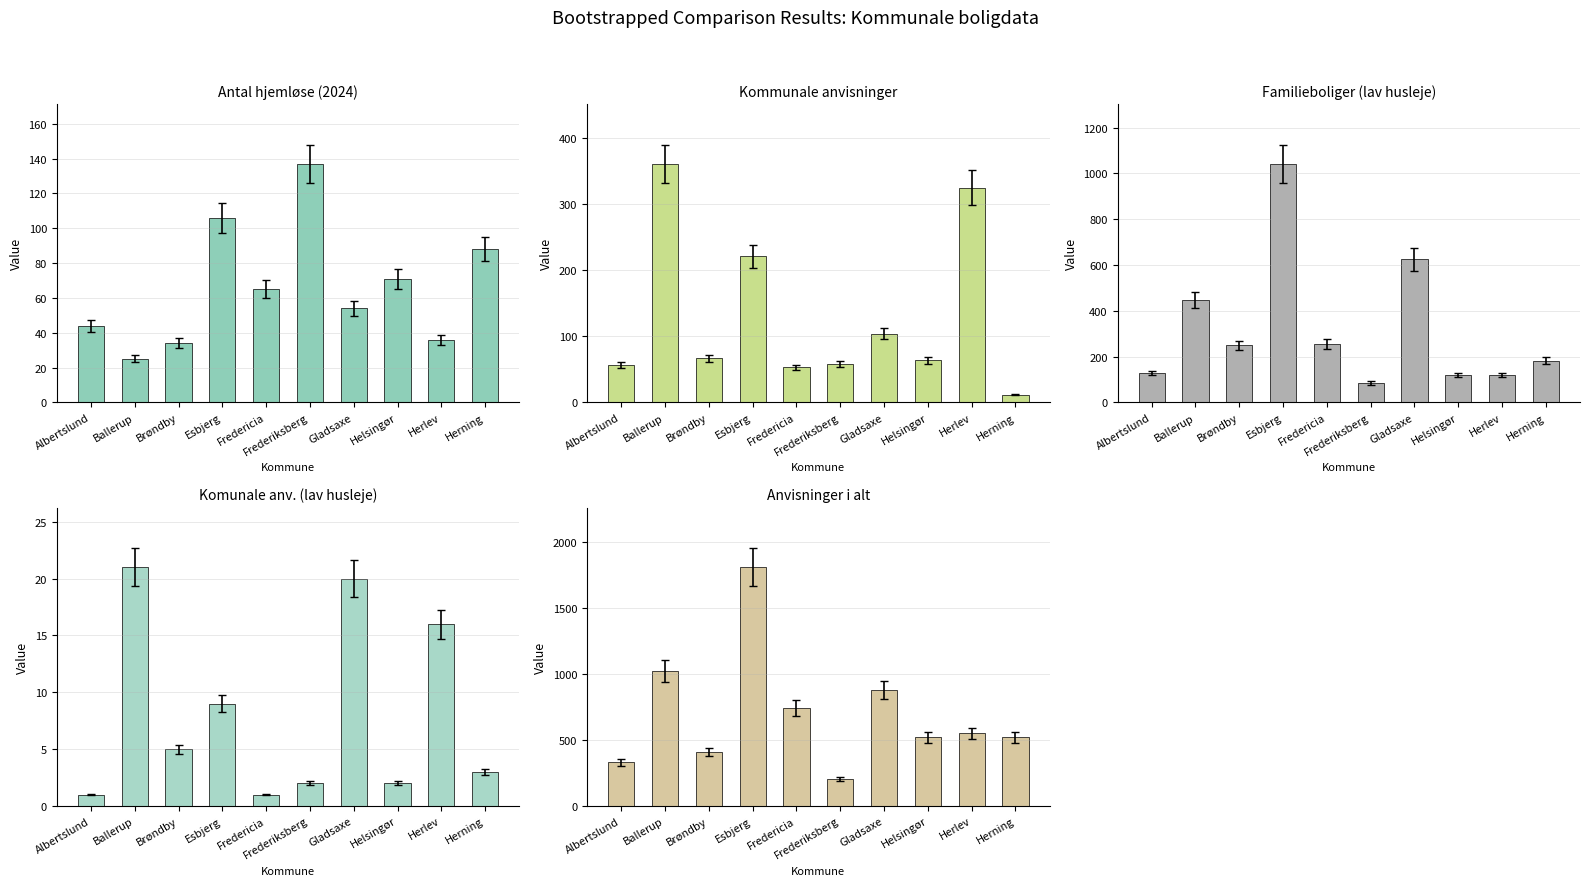

What is the spread (max minus min) of values at Helsingør?

516